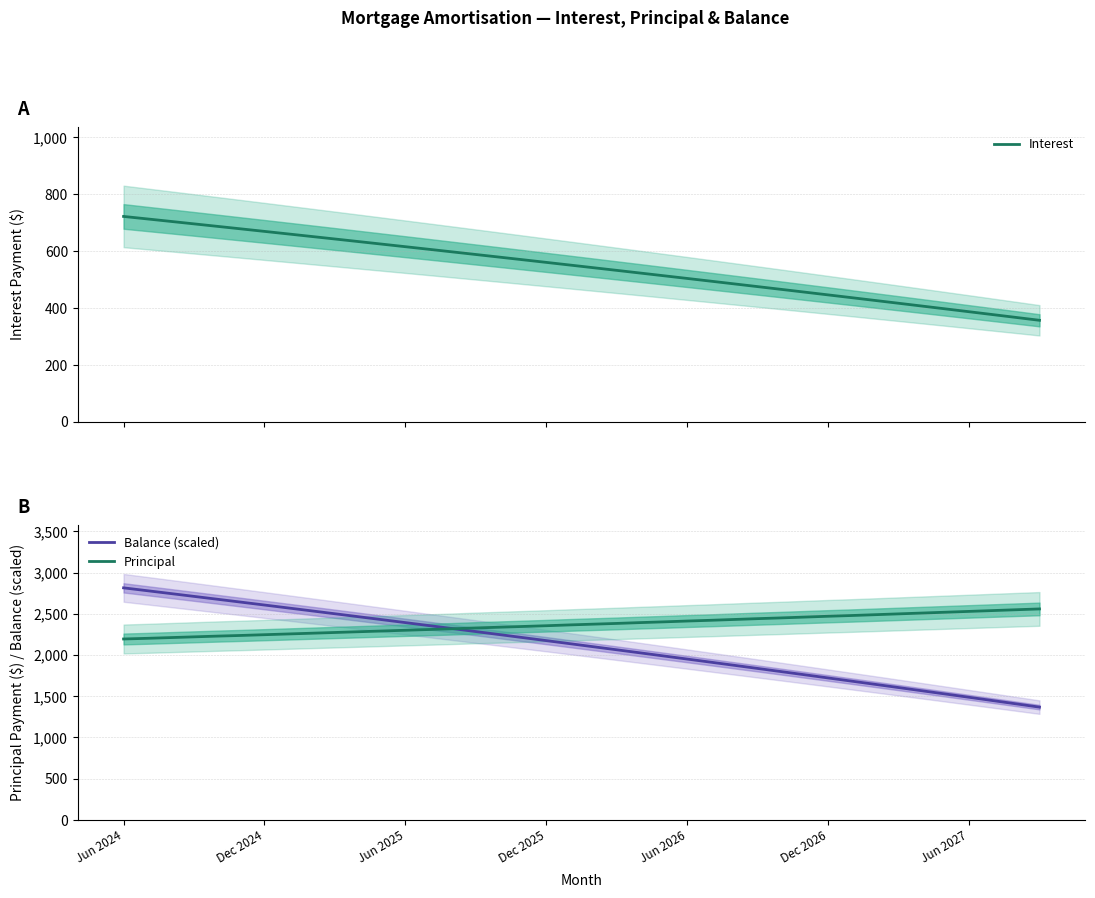

Reading right to left, transcribe all the data shown in this chart.

Interest: 356.3	366.4	376.5	386.5	396.5	406.4	416.3	426.1	435.9	445.7	455.5	465.2	474.8	484.4	494.0	503.6	513.1	522.6	532.0	541.4	550.8	560.1	569.4	578.6	587.8	597.0	606.1	615.2	624.3	633.3	642.3	651.3	660.2	669.1	678.0	686.8	695.6	704.3	713.0	721.7
Balance (scaled): 1366.7	1406.7	1446.5	1486.2	1525.7	1565.1	1604.3	1643.4	1682.2	1721.0	1759.6	1798.0	1836.3	1874.4	1912.4	1950.3	1988.0	2025.5	2062.9	2100.1	2137.2	2174.2	2211.0	2247.6	2284.2	2320.5	2356.8	2392.8	2428.8	2464.6	2500.2	2535.8	2571.1	2606.4	2641.5	2676.4	2711.3	2745.9	2780.5	2814.9
Principal: 2559.0	2549.0	2539.0	2529.0	2519.0	2509.0	2499.0	2489.0	2479.0	2470.0	2460.0	2450.0	2441.0	2431.0	2421.0	2412.0	2402.0	2393.0	2383.0	2374.0	2365.0	2355.0	2346.0	2337.0	2328.0	2318.0	2309.0	2300.0	2291.0	2282.0	2273.0	2264.0	2255.0	2246.0	2237.0	2229.0	2220.0	2211.0	2202.0	2194.0